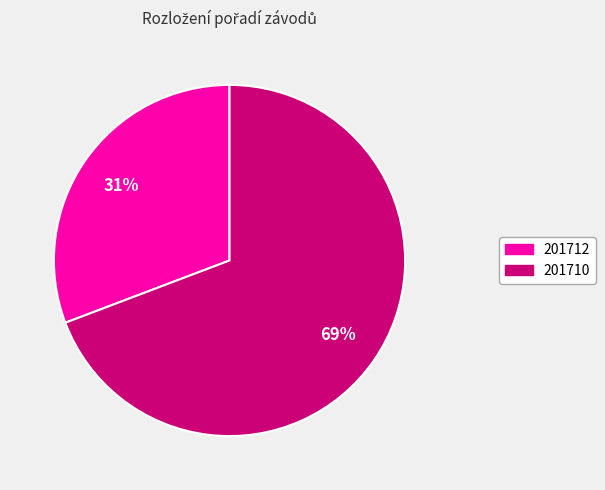

To the nearest percent, what is the combined percentage of 201712 and 201710?

100%